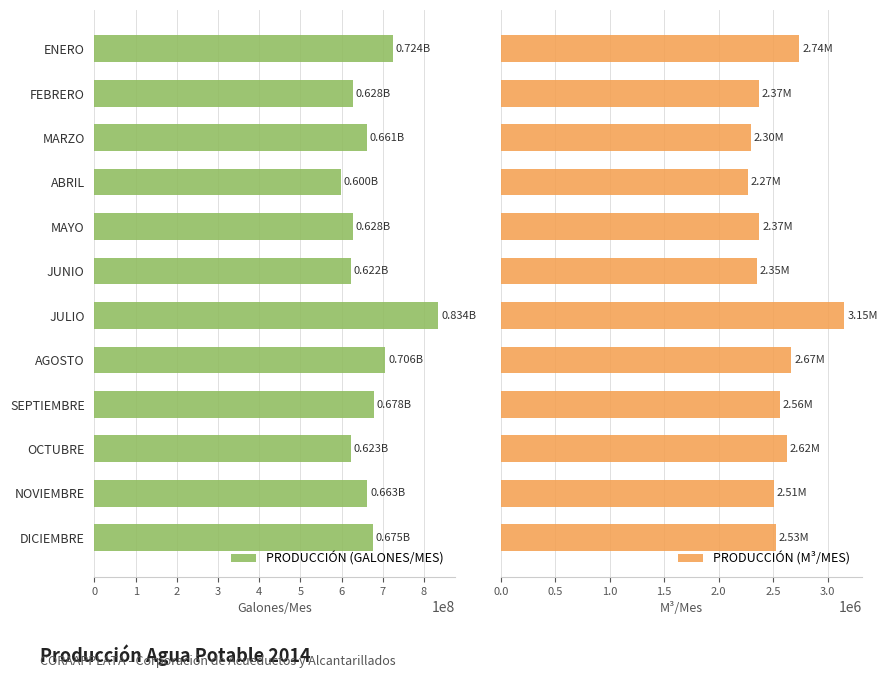

What is the sum of all PRODUCCIÓN (M³/MES) values?

30443031.5